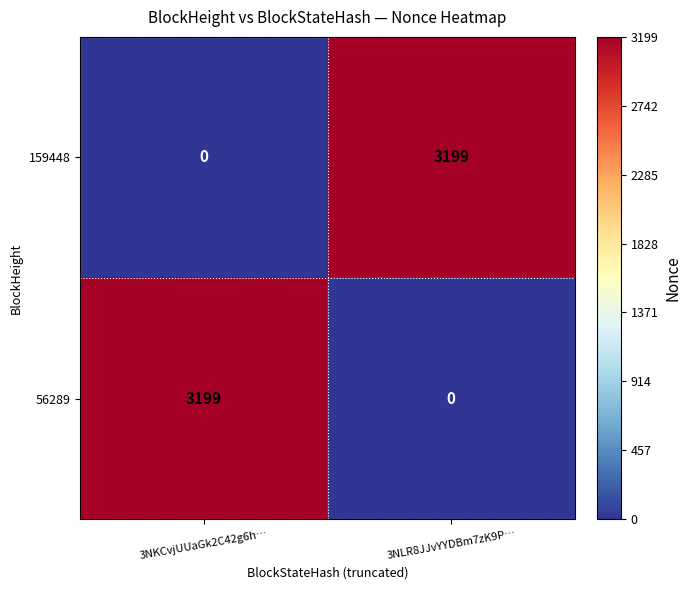

The 159448 series shows 0 at 3NKCvjUUaGk2C42g6h…. True or false?

True